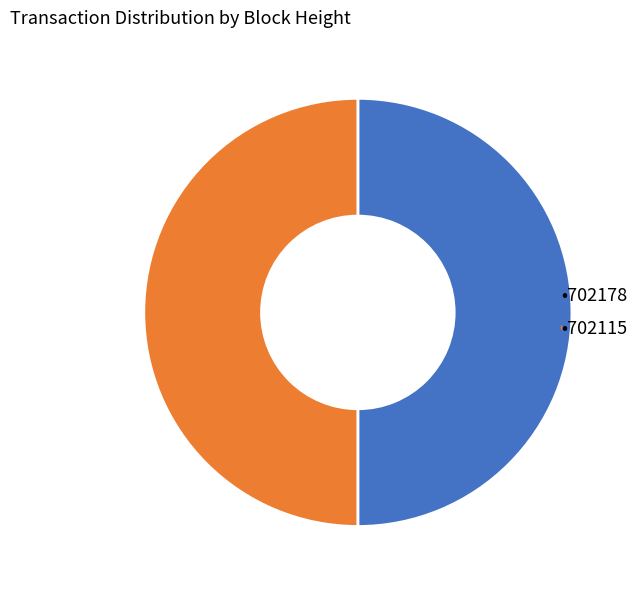

Which category has the biggest portion of the pie?

702178